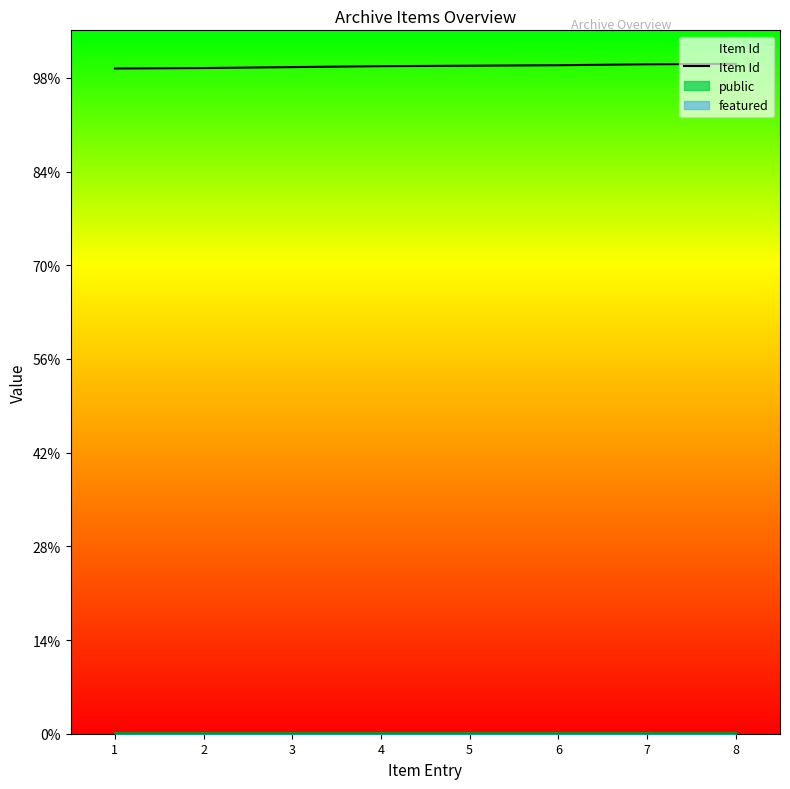

Reading left to right, list all the values displayed in this chart.

1=1420	2=1421	3=1423	4=1425	5=1426	6=1427	7=1429	8=1430